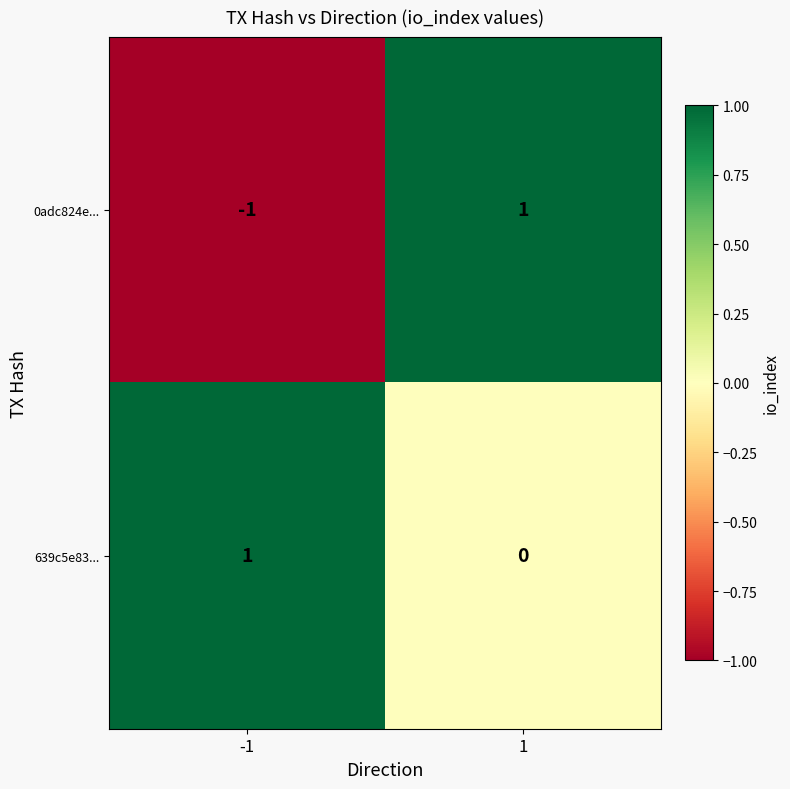

Reading left to right, transcribe all the data shown in this chart.

0adc824e...: -1=-1	1=1
639c5e83...: -1=1	1=0